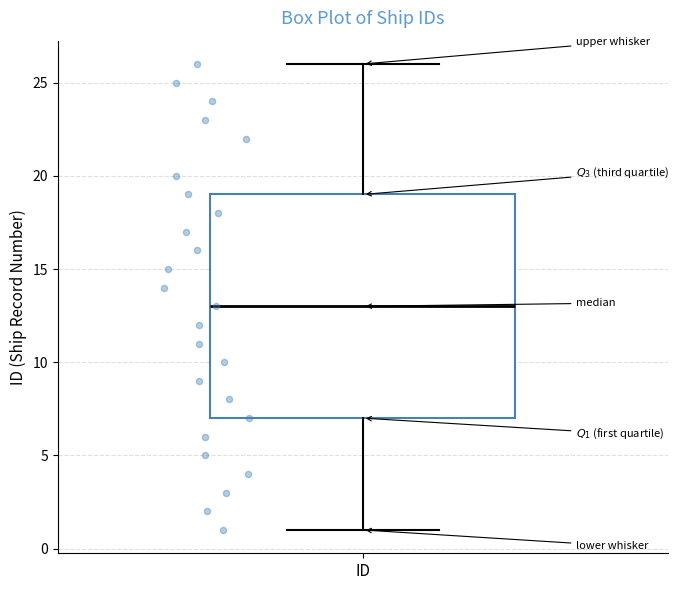

Transcribe this box plot: give where the median line is, the range the box spans, and where the two whiskers end, as read against the y-axis. The values are not printed on the chart, so give them approximately, as read against the axis.

median 13, box 7 to 19, whiskers 1 to 26